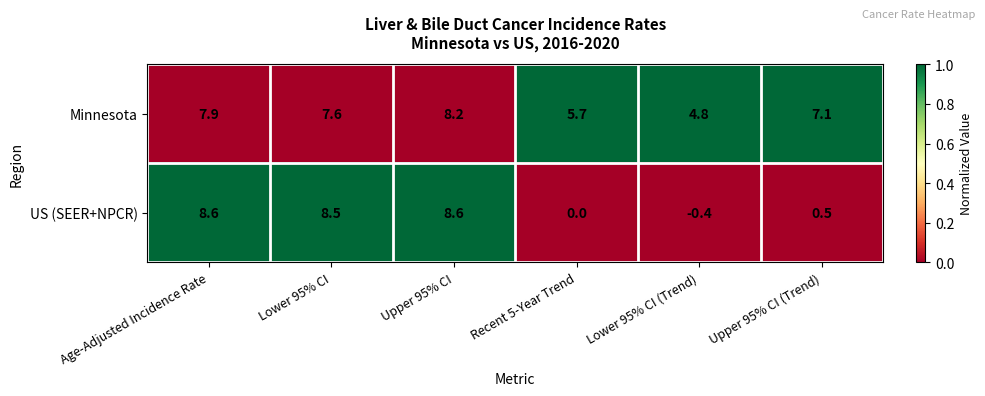

Which series has the largest total across all categories?

Minnesota